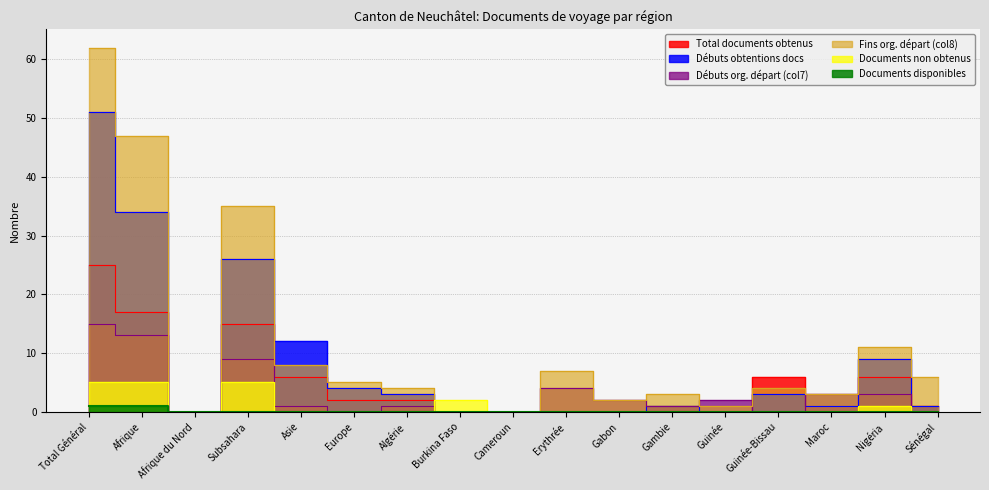

The Débuts org. départ (col7) series shows 2 at Gabon. True or false?

True